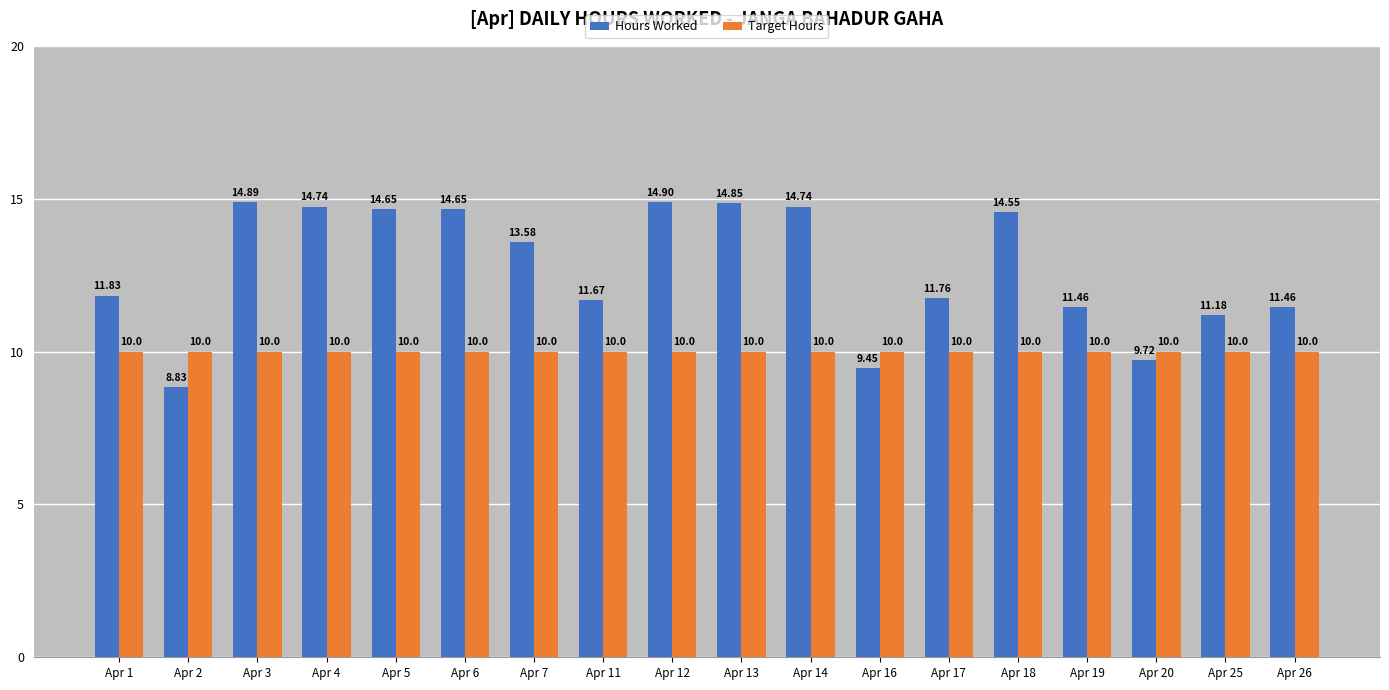

At which label does Hours Worked first exceed 13?

Apr 3